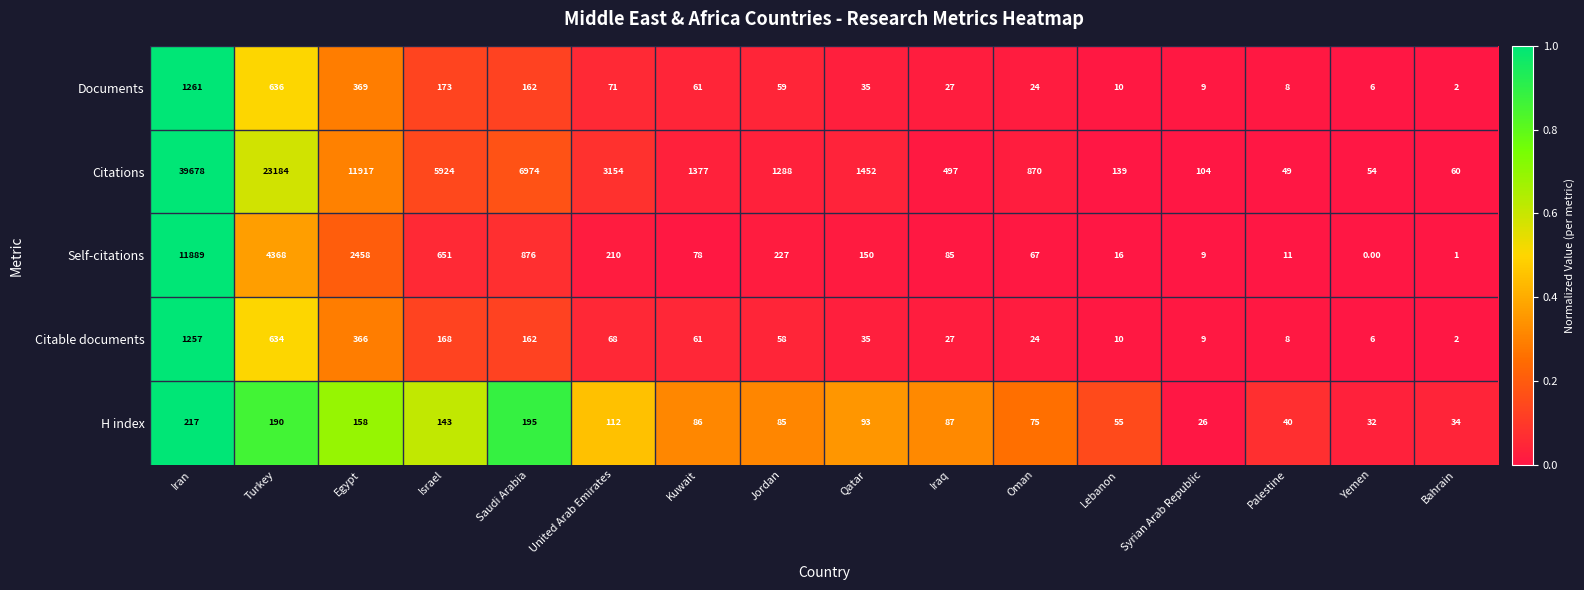

At how many categories does at least one series exceed 0?

16